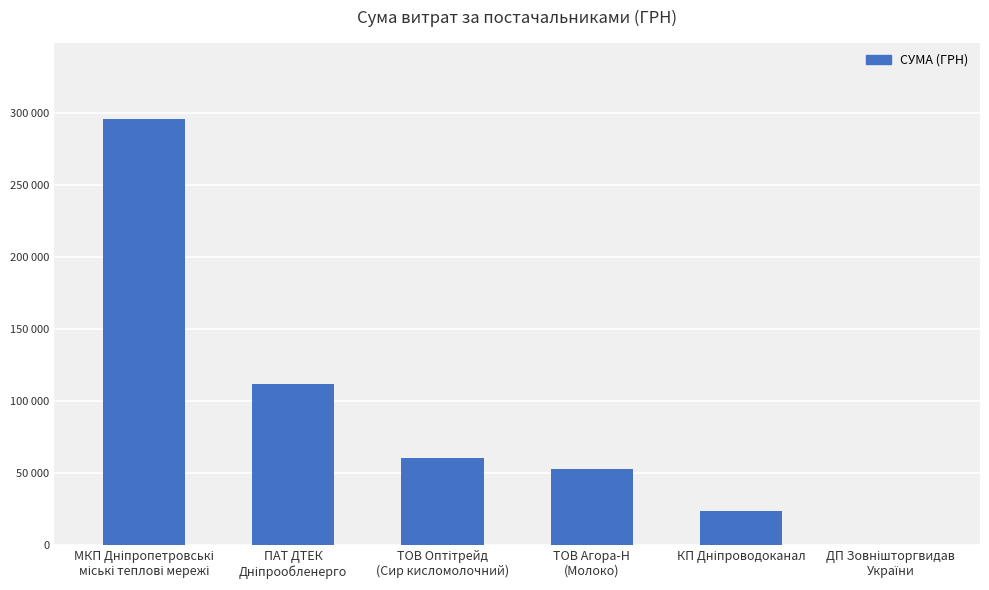

Rank the categories by value from lowest to highest.

ДП Зовнішторгвидав
України, КП Дніпроводоканал, ТОВ Агора-Н
(Молоко), ТОВ Оптітрейд
(Сир кисломолочний), ПАТ ДТЕК
Дніпрообленерго, МКП Дніпропетровські
міські теплові мережі